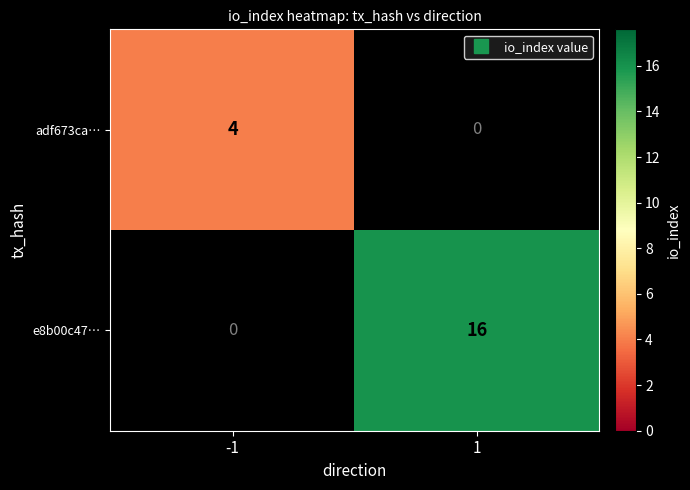

Rank the categories by adf673ca… value from highest to lowest.

-1, 1